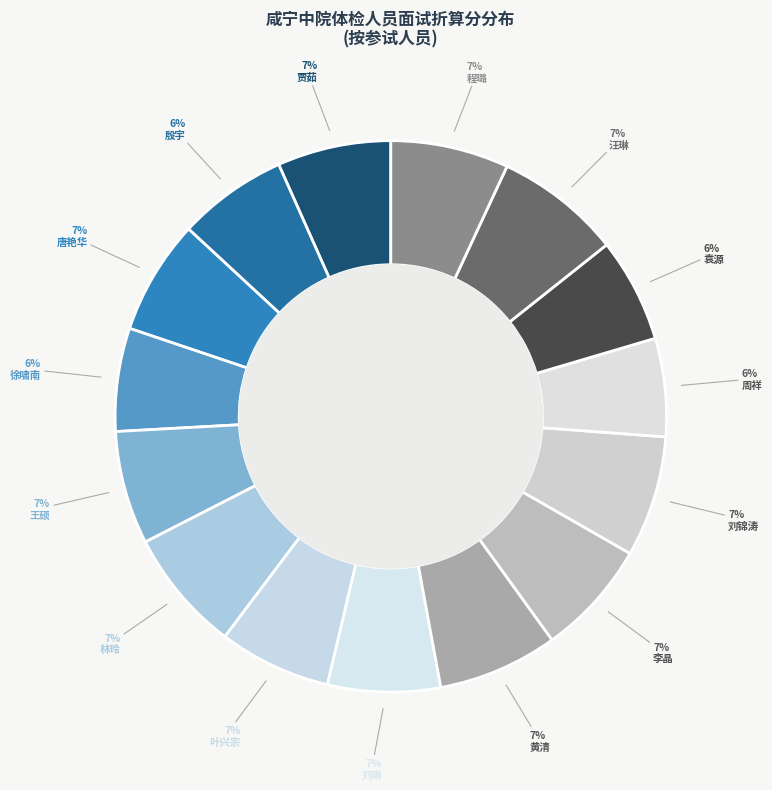

Is there a majority slice in this chart?

No